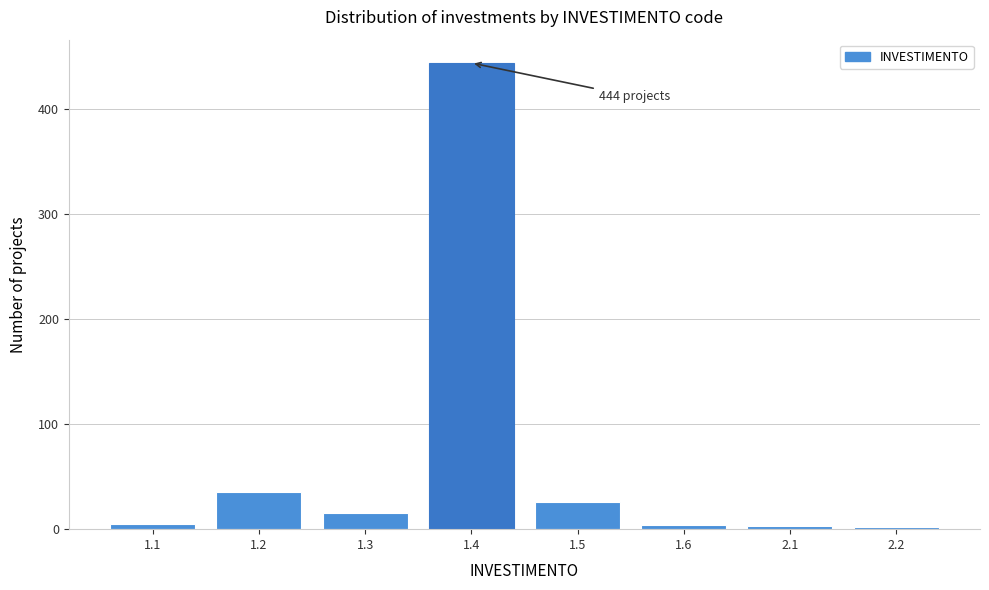

What is the maximum value shown in the chart?

444